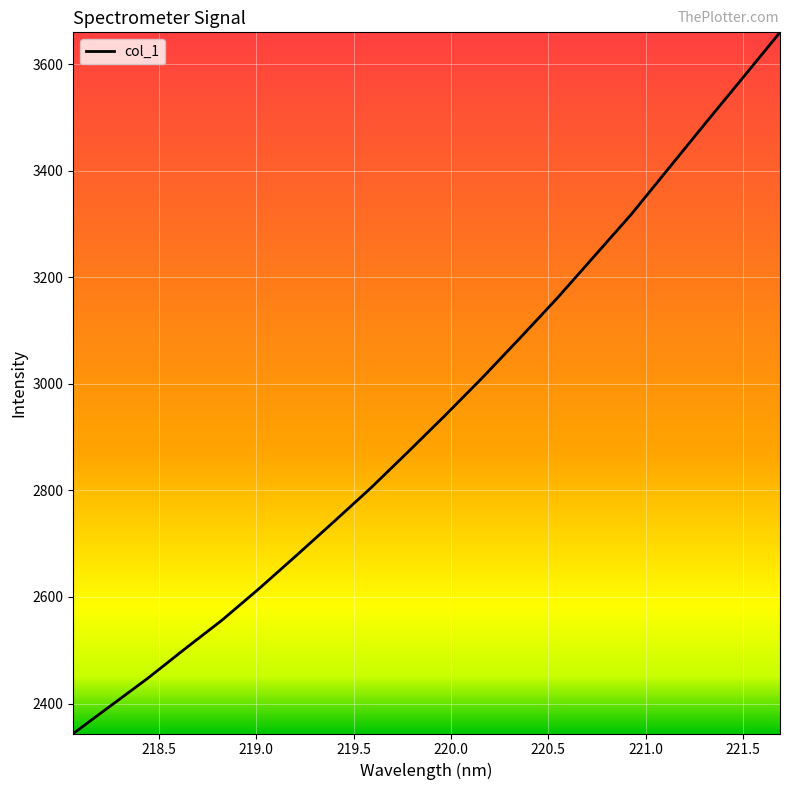

What is the difference between the maximum and minimum values?

1315.8